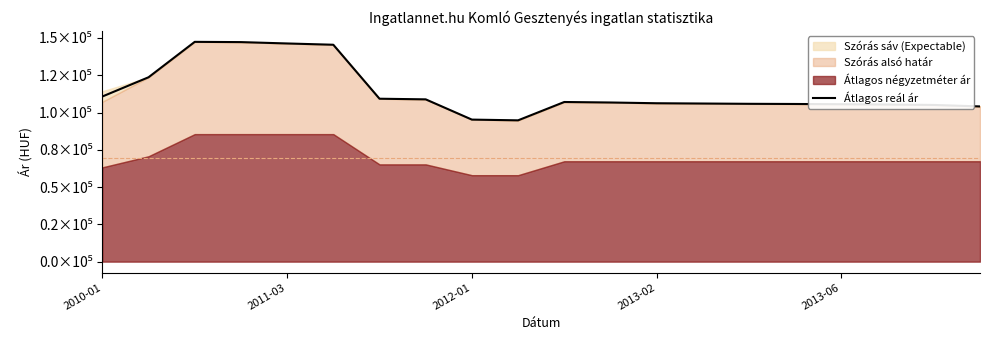

At which category does the data reach its first local valley?

9